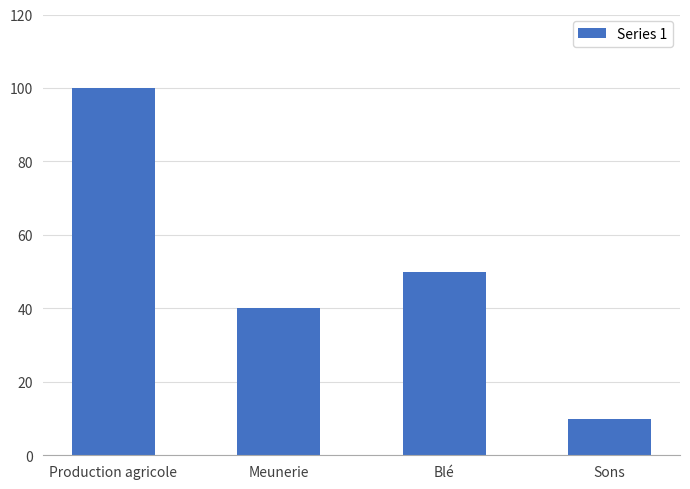

Rank the categories by value from lowest to highest.

Sons, Meunerie, Blé, Production agricole